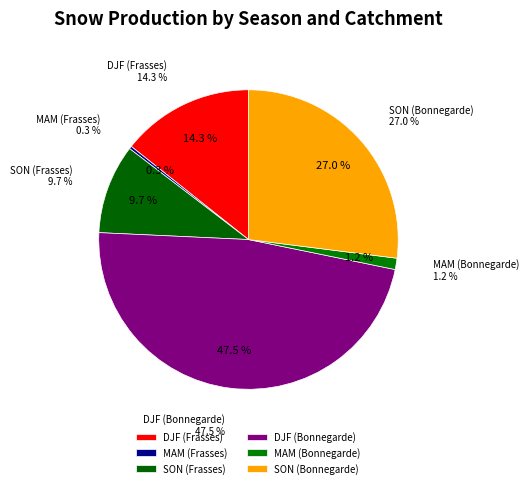

Does any single category account for the majority?

No